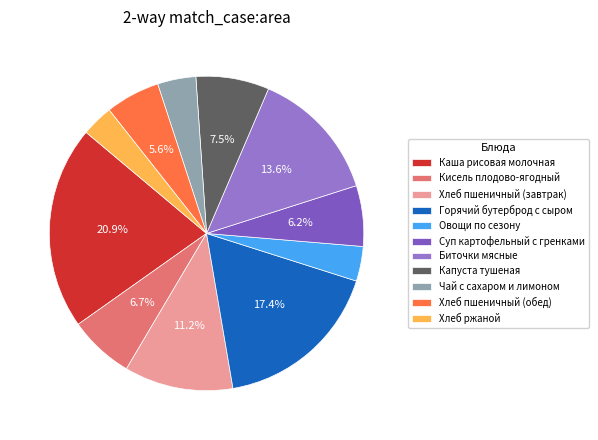

What is the largest slice in the pie chart?

Каша рисовая молочная